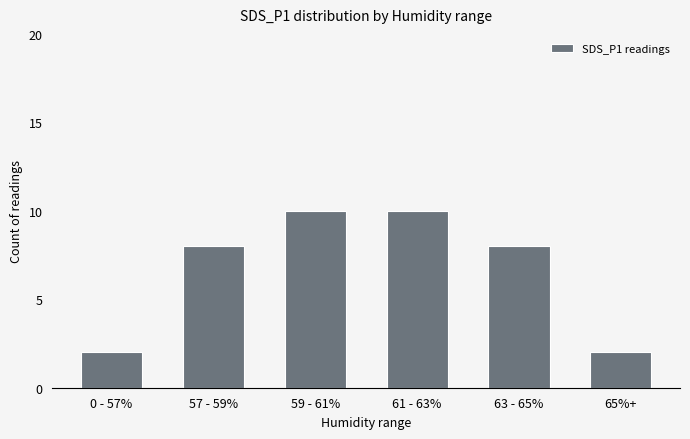

True or false: the data shows 8 at 57 - 59%.

True